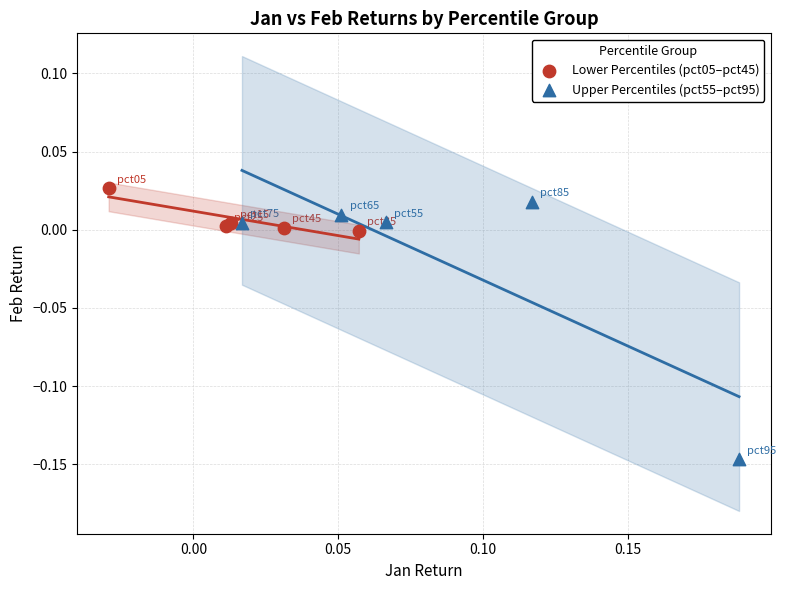

Which series has the widest spread of Y values?

Upper Percentiles (pct55–pct95)